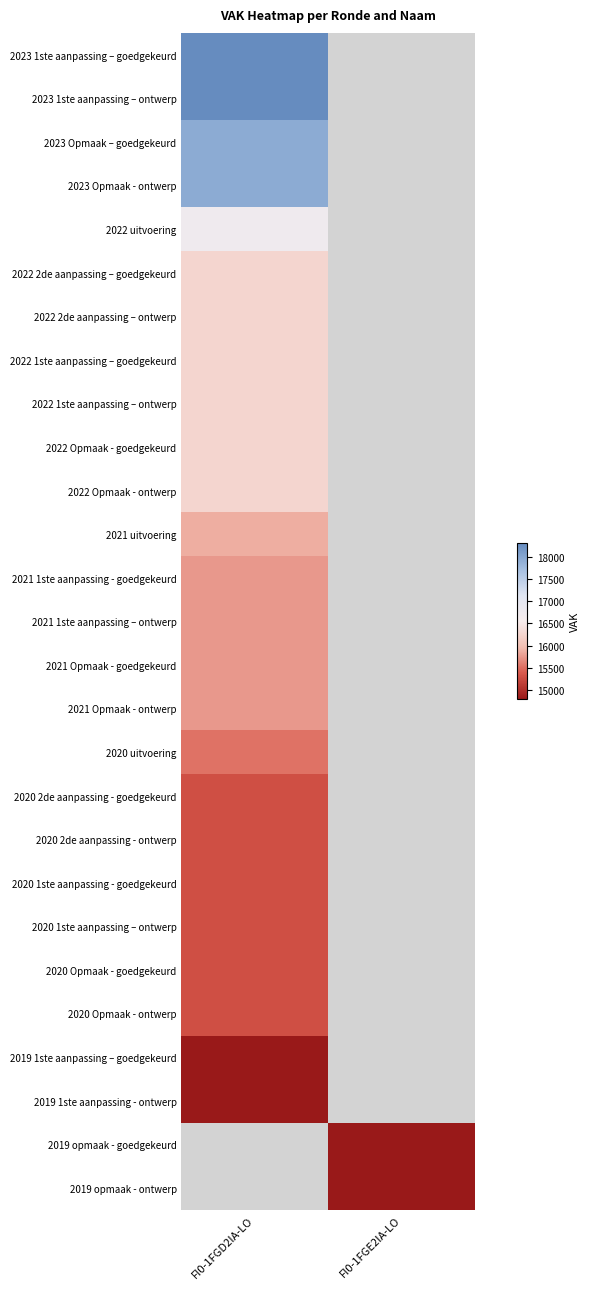

At which label does 2021 1ste aanpassing - goedgekeurd reach its minimum?

FI0-1FGD2IA-LO